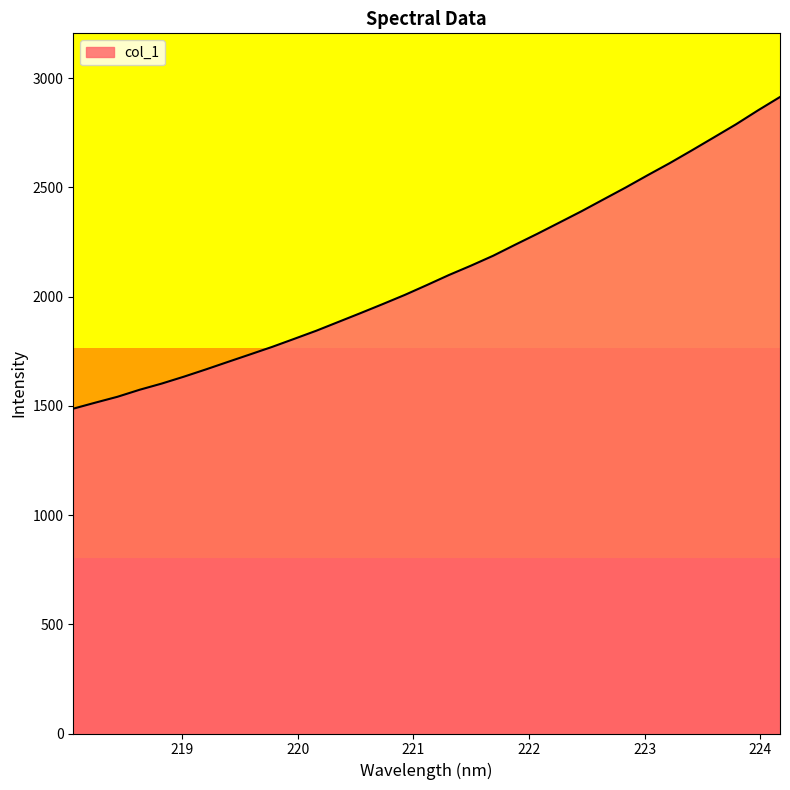

True or false: the data has more than 0 interior local peaks.

False